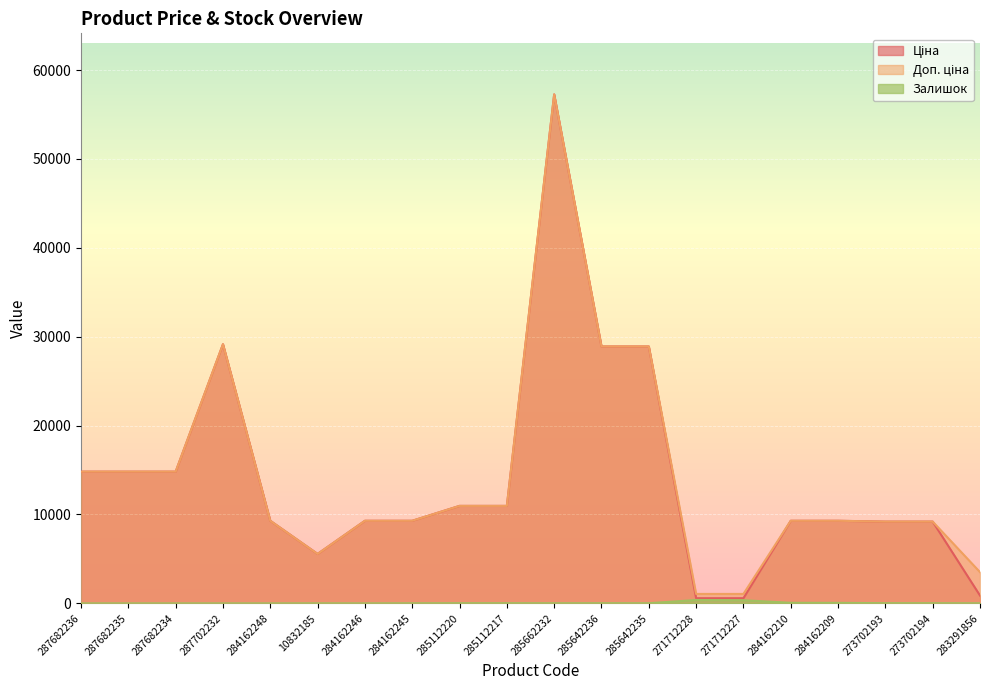

True or false: Залишок and Ціна intersect in this chart.

False